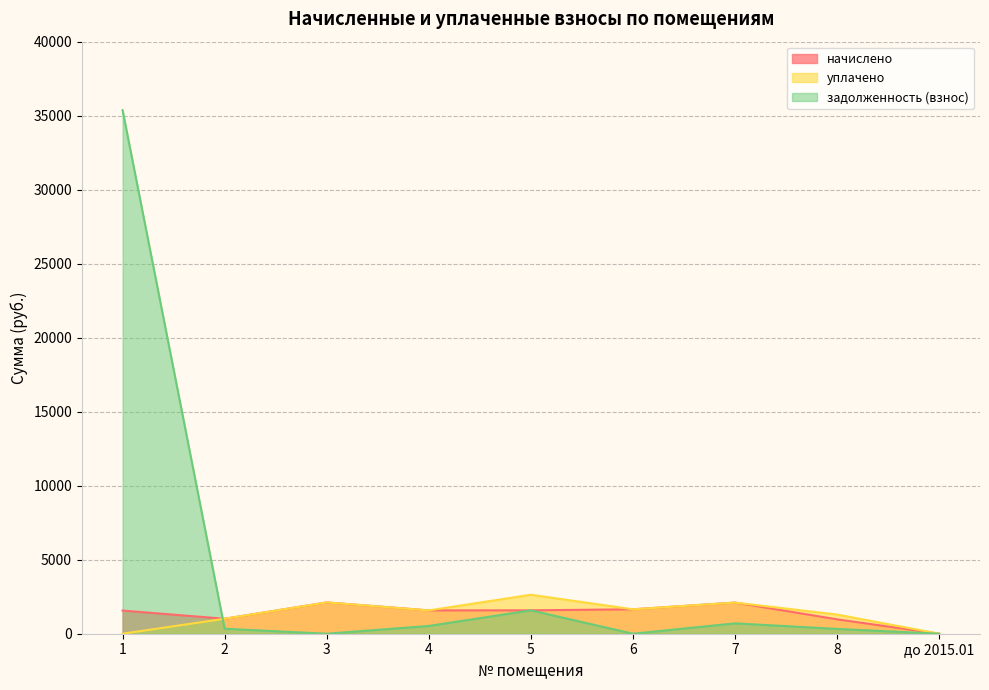

At 5, list the series in order from smallest to largest.

начислено, задолженность (взнос), уплачено